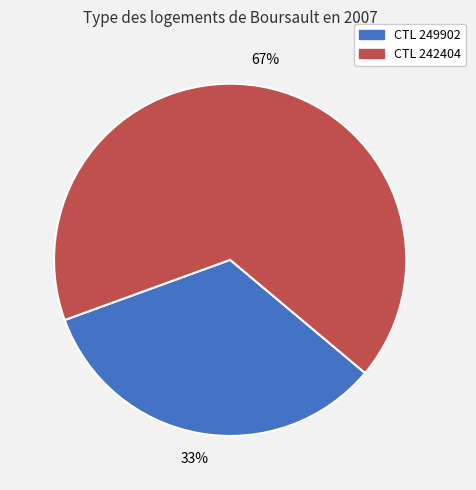

To the nearest percent, what is the combined percentage of CTL 249902 and CTL 242404?

100%